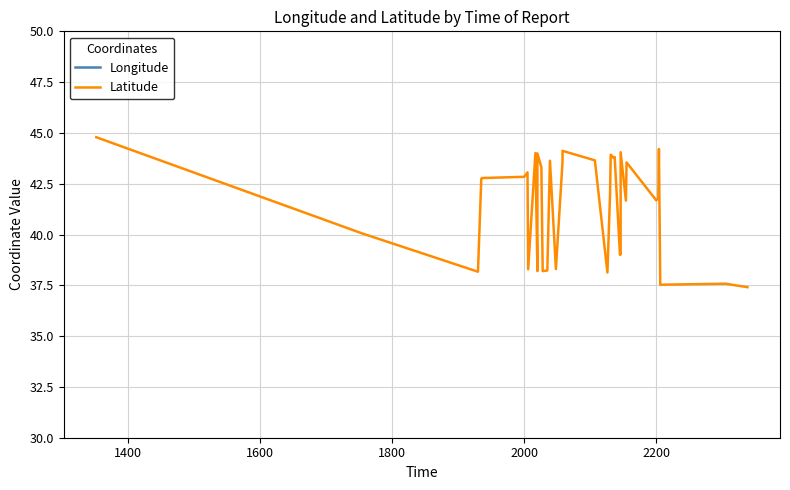

What is the sum of all Longitude values?

-3481.0